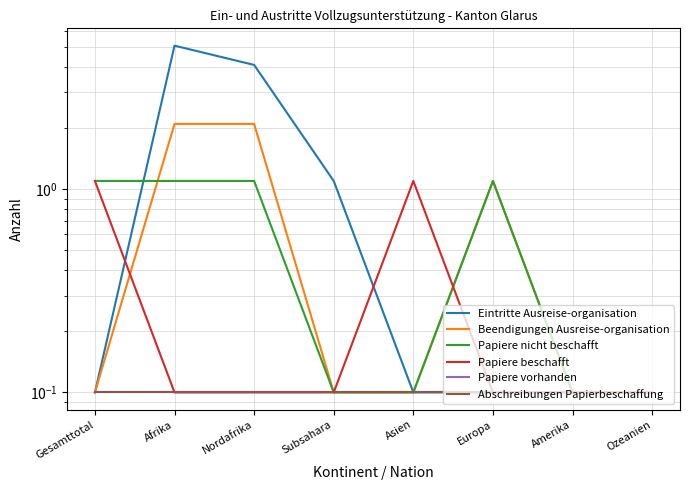

At which category is the sum across all series the highest?

Afrika